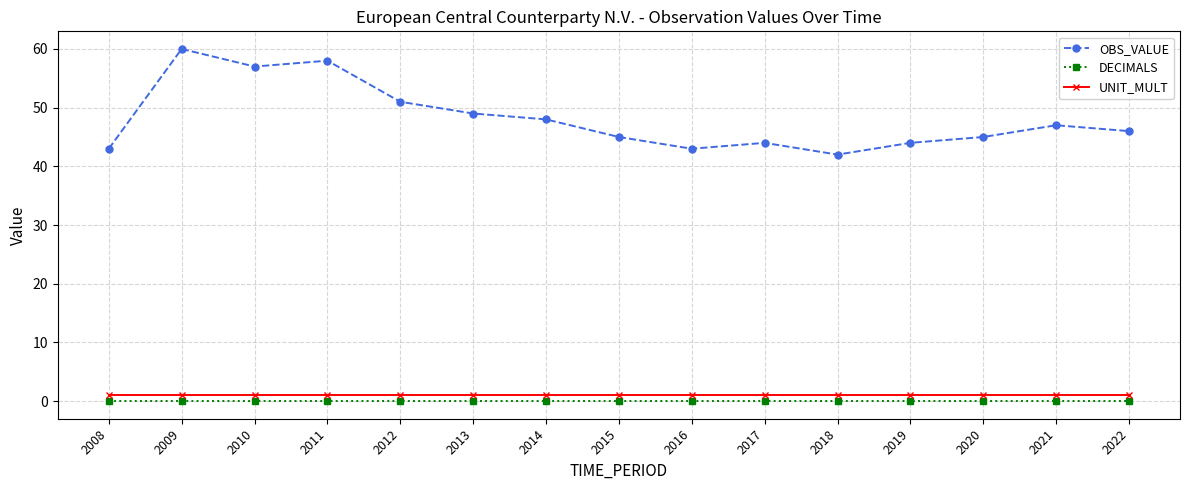

What is the value of the OBS_VALUE point at the 9th from the left?

43